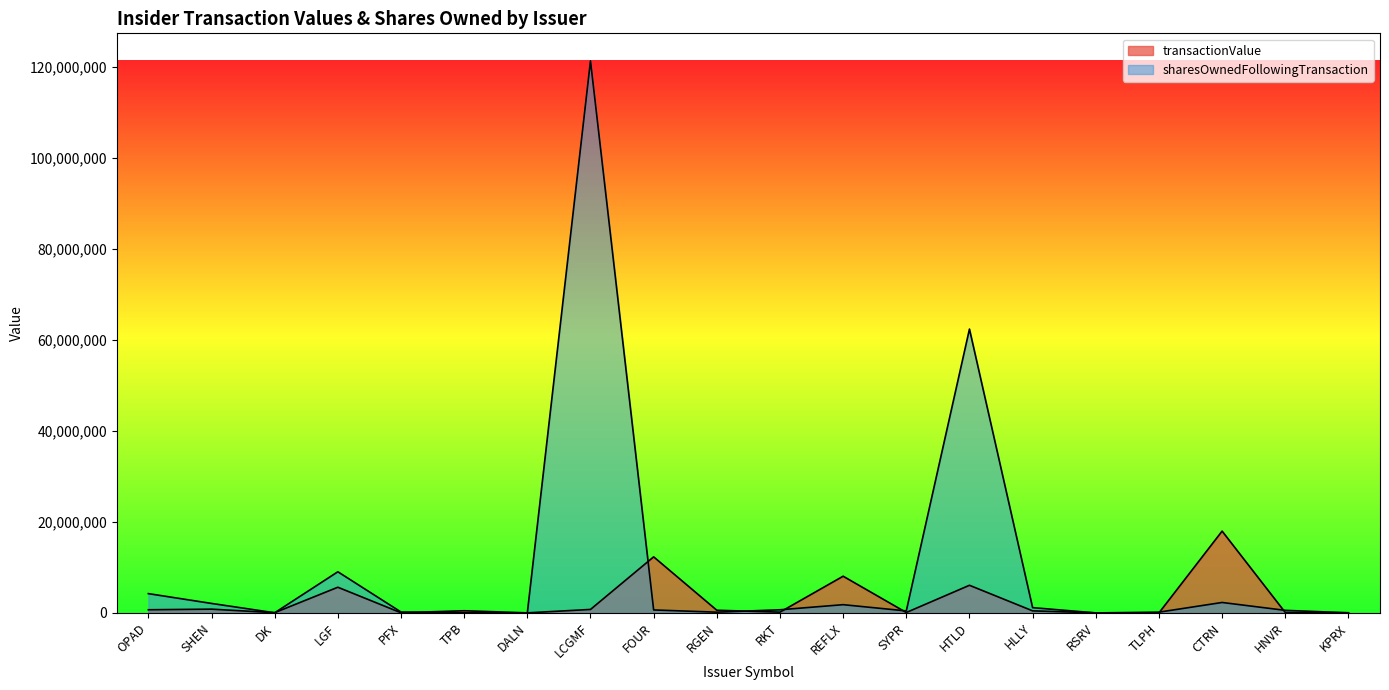

What is the greatest value displayed?

121311101